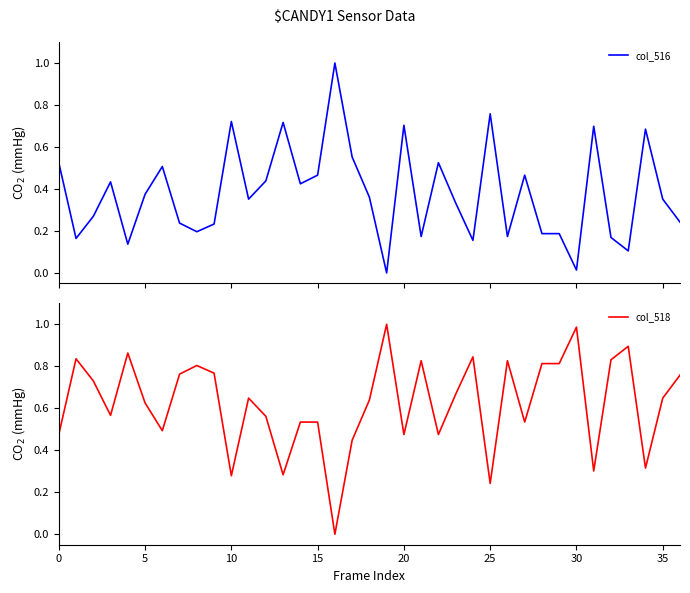

The value of col_516 at 32 is 0.2. True or false?

True